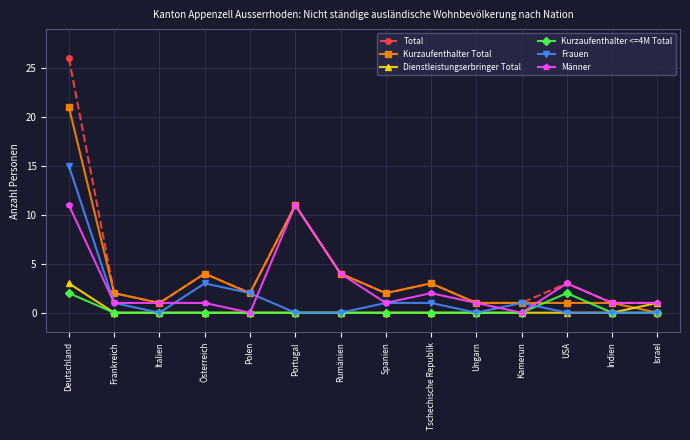

What value does the Männer series have at Deutschland?

11